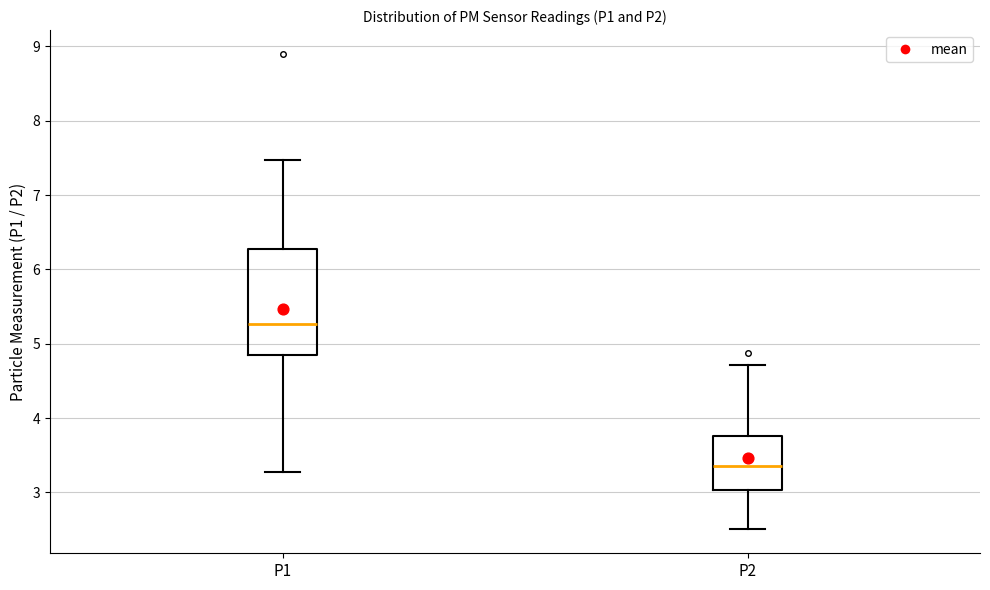

Where is the upper edge of the box for P2 on the y-axis? The values are not printed on the chart, so give them approximately, as read against the axis.

3.8